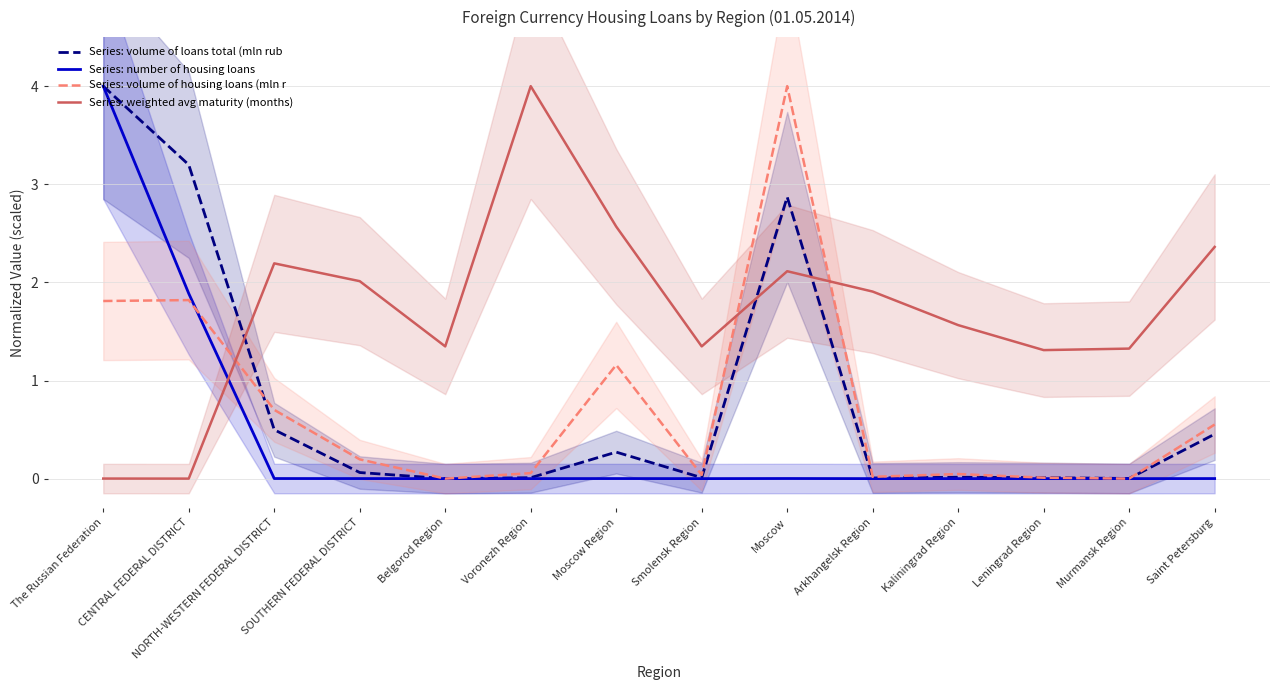

List the labels in order of Series: volume of loans total (mln rub value, largest first.

The Russian Federation, CENTRAL FEDERAL DISTRICT, Moscow, NORTH-WESTERN FEDERAL DISTRICT, Saint Petersburg, Moscow Region, SOUTHERN FEDERAL DISTRICT, Kaliningrad Region, Smolensk Region, Leningrad Region, Voronezh Region, Arkhangelsk Region, Murmansk Region, Belgorod Region